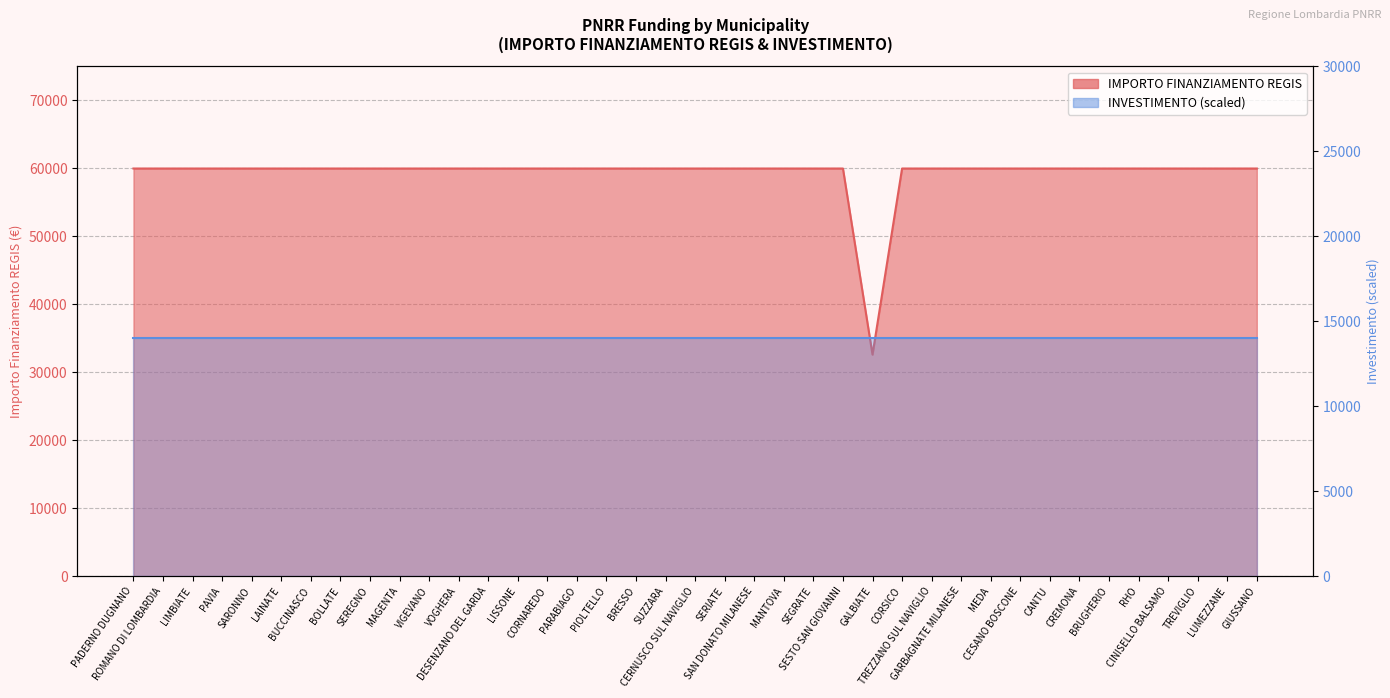

List the labels in order of value, largest first.

PADERNO DUGNANO, ROMANO DI LOMBARDIA, LIMBIATE, PAVIA, SARONNO, LAINATE, BUCCINASCO, BOLLATE, SEREGNO, MAGENTA, VIGEVANO, VOGHERA, DESENZANO DEL GARDA, LISSONE, CORNAREDO, PARABIAGO, PIOLTELLO, BRESSO, SUZZARA, CERNUSCO SUL NAVIGLIO, SERIATE, SAN DONATO MILANESE, MANTOVA, SEGRATE, SESTO SAN GIOVANNI, CORSICO, TREZZANO SUL NAVIGLIO, GARBAGNATE MILANESE, MEDA, CESANO BOSCONE, CANTU, CREMONA, BRUGHERIO, RHO, CINISELLO BALSAMO, TREVIGLIO, LUMEZZANE, GIUSSANO, GALBIATE